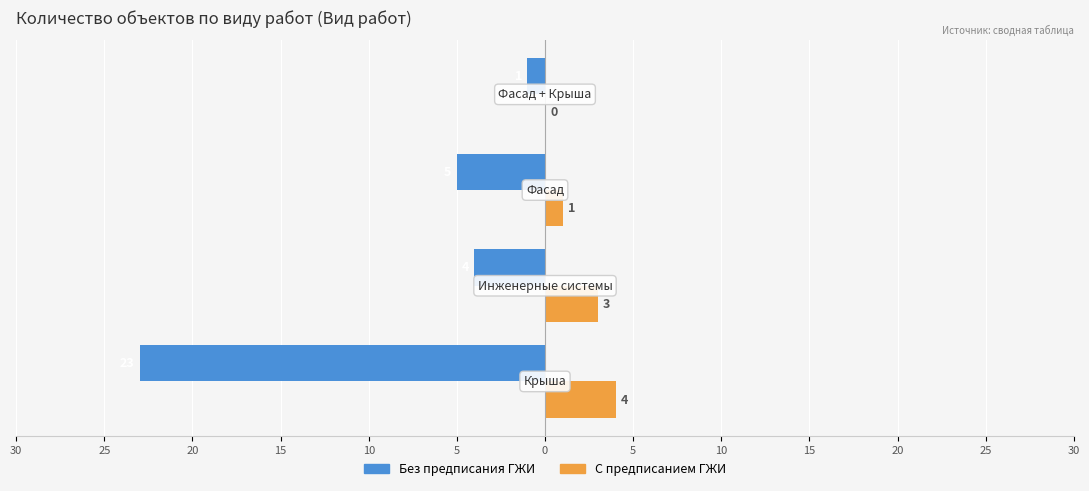

What is the difference between the maximum and minimum values in the С предписанием ГЖИ series?

4